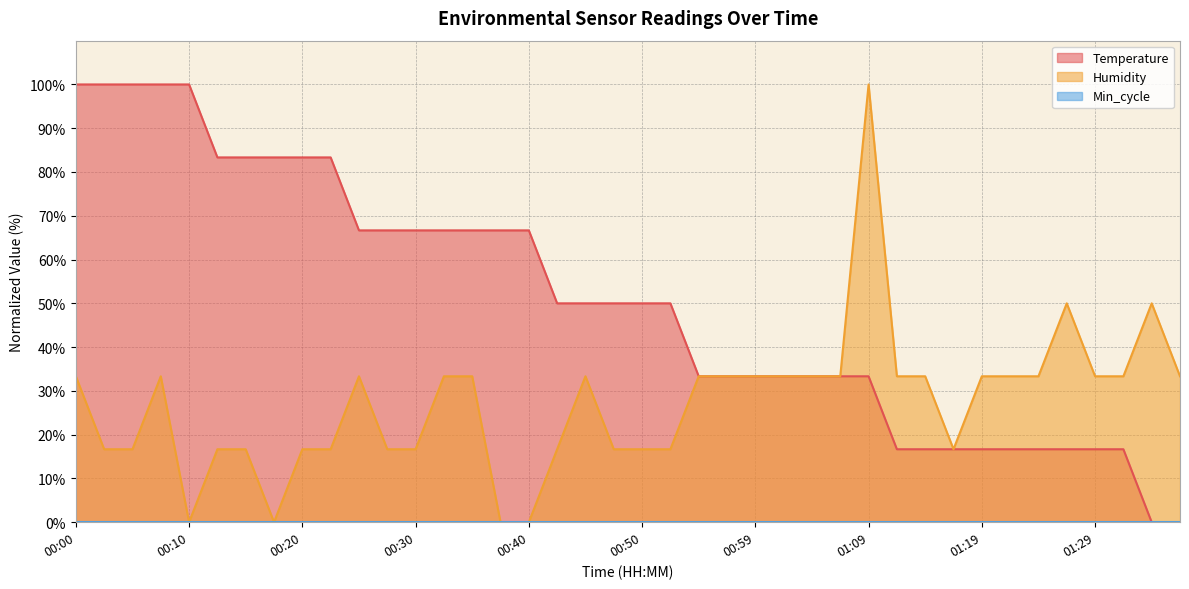

What is the difference between the maximum and minimum values in the Humidity series?

100.0